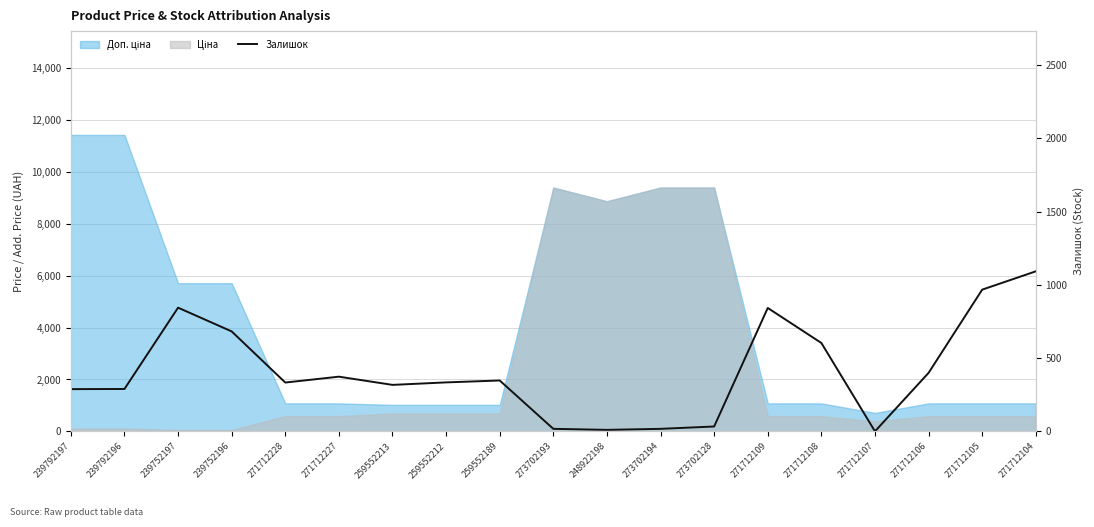

Reading left to right, what are all the values shown in this chart?

289	290	845	683	334	374	318	335	348	18	11	18	34	843	604	1	400	968	1093